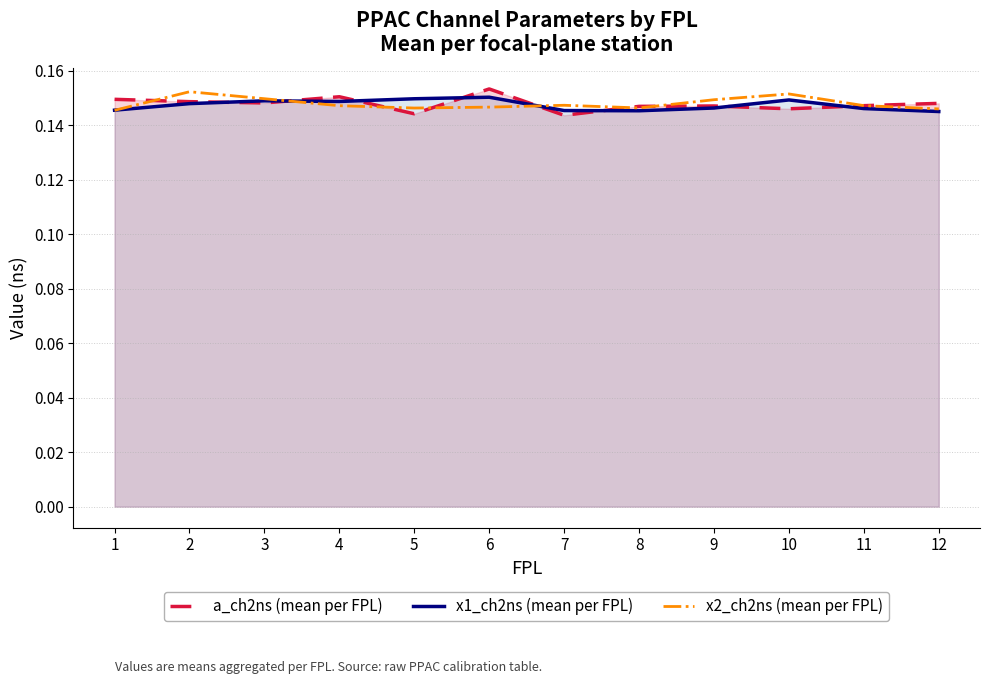

Which has a higher value, 1 or 6?

6